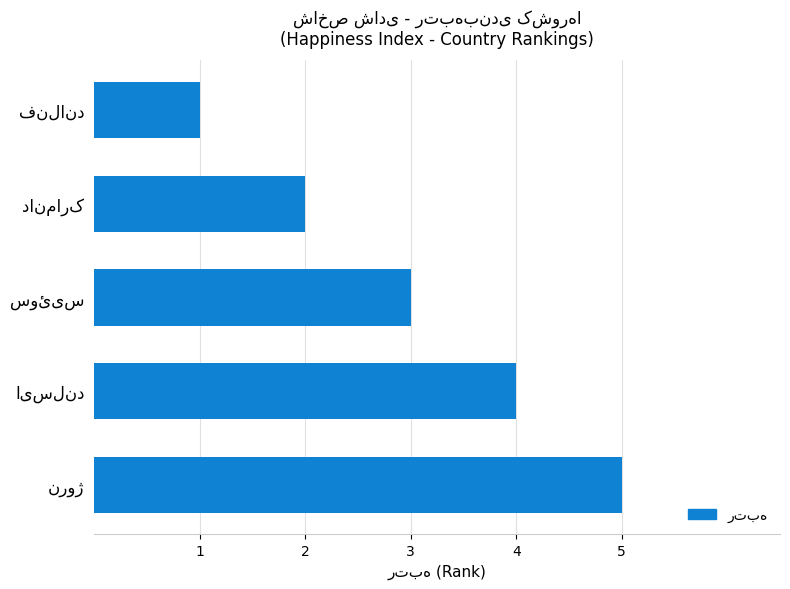

Count the values in the range 2 to 4.

3